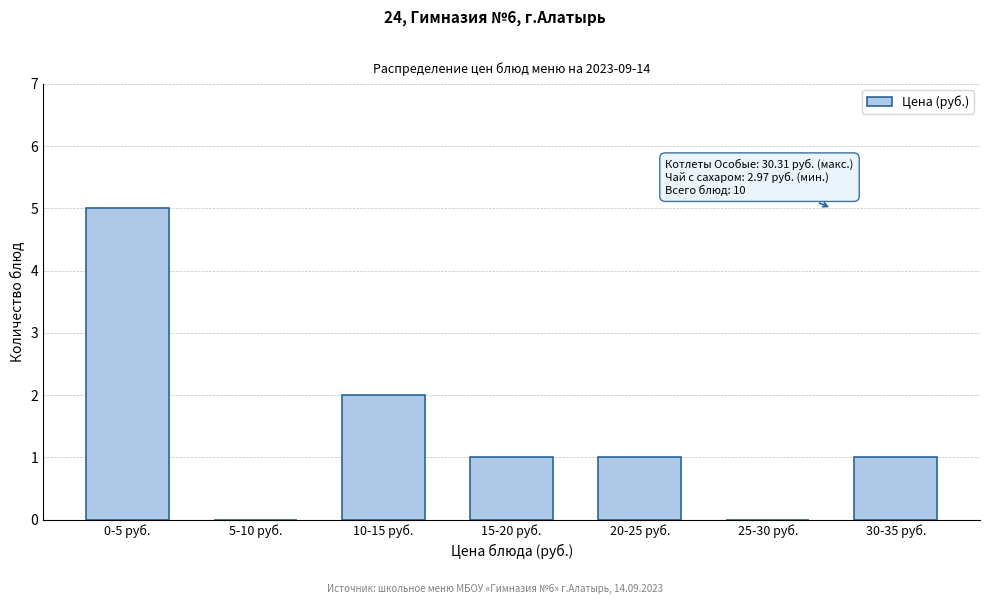

Reading left to right, list all the values displayed in this chart.

0-5 руб.=5	5-10 руб.=0	10-15 руб.=2	15-20 руб.=1	20-25 руб.=1	25-30 руб.=0	30-35 руб.=1